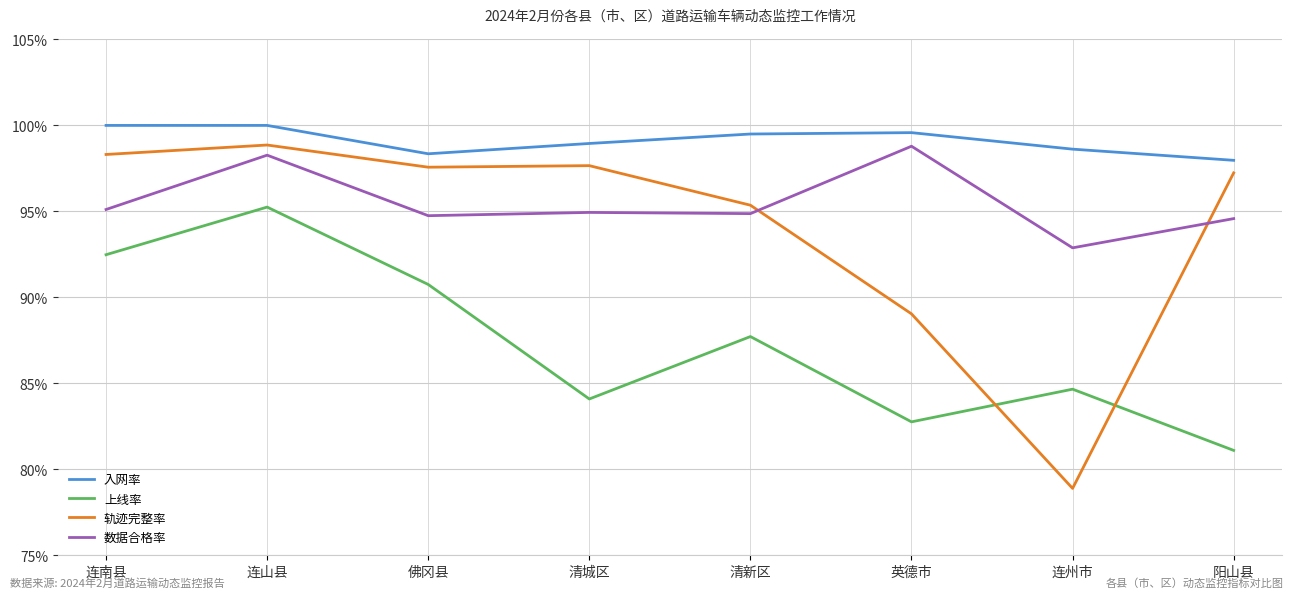

Reading left to right, transcribe all the data shown in this chart.

入网率: 连南县=1.0	连山县=1.0	佛冈县=1.0	清城区=1.0	清新区=1.0	英德市=1.0	连州市=1.0	阳山县=1.0
上线率: 连南县=0.9	连山县=1.0	佛冈县=0.9	清城区=0.8	清新区=0.9	英德市=0.8	连州市=0.8	阳山县=0.8
轨迹完整率: 连南县=1.0	连山县=1.0	佛冈县=1.0	清城区=1.0	清新区=1.0	英德市=0.9	连州市=0.8	阳山县=1.0
数据合格率: 连南县=1.0	连山县=1.0	佛冈县=0.9	清城区=0.9	清新区=0.9	英德市=1.0	连州市=0.9	阳山县=0.9